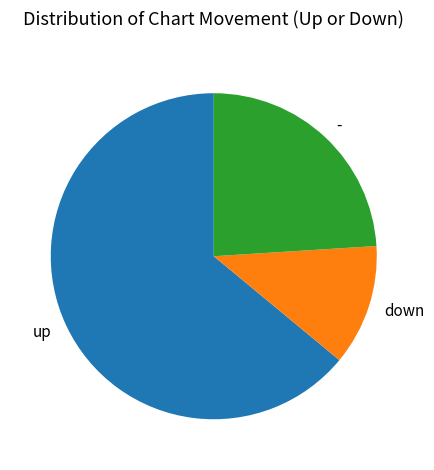

Count the number of slices in the pie.

3